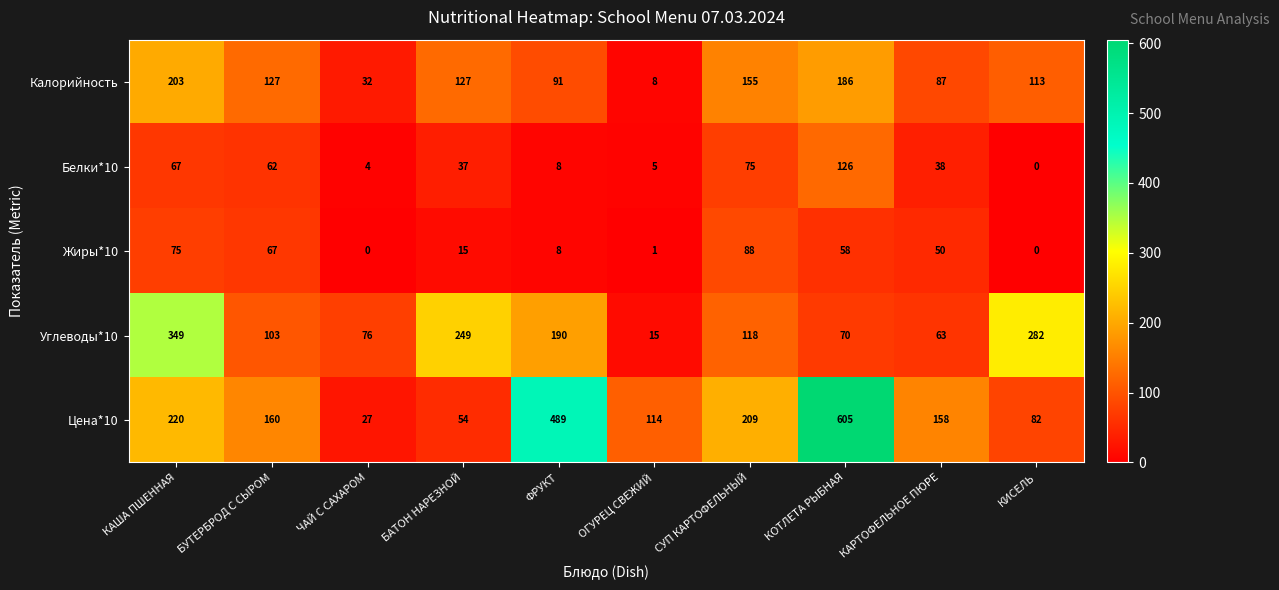

Rank the series by their maximum value, from highest to lowest.

Цена*10, Углеводы*10, Калорийность, Белки*10, Жиры*10